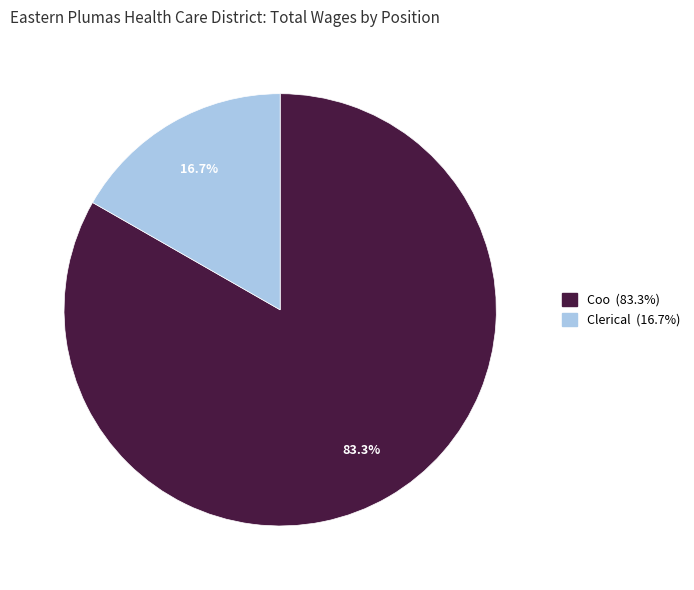

Is Coo the majority of the pie?

Yes